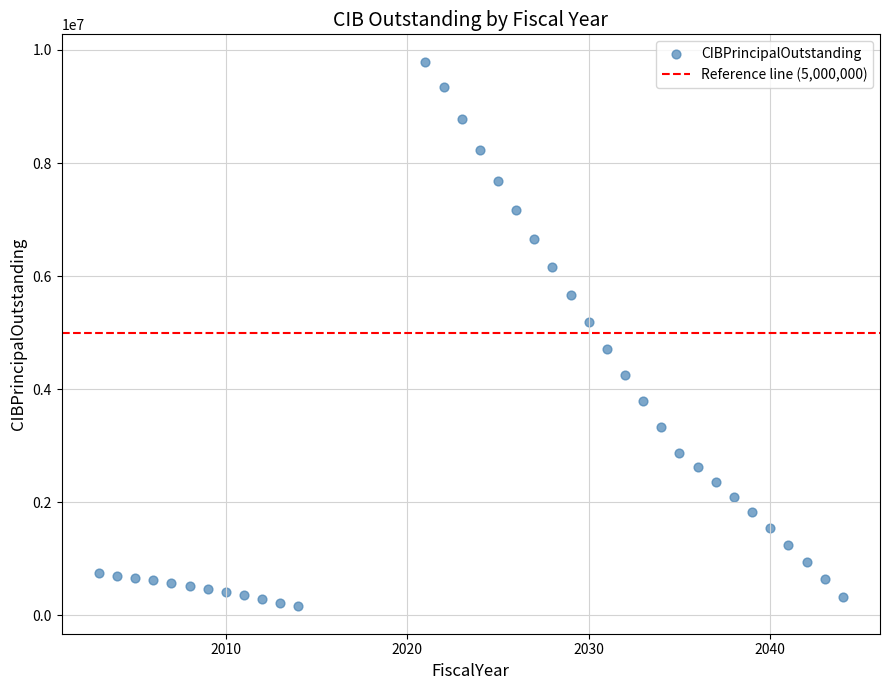

What is the range of X values (max minus min)?

41